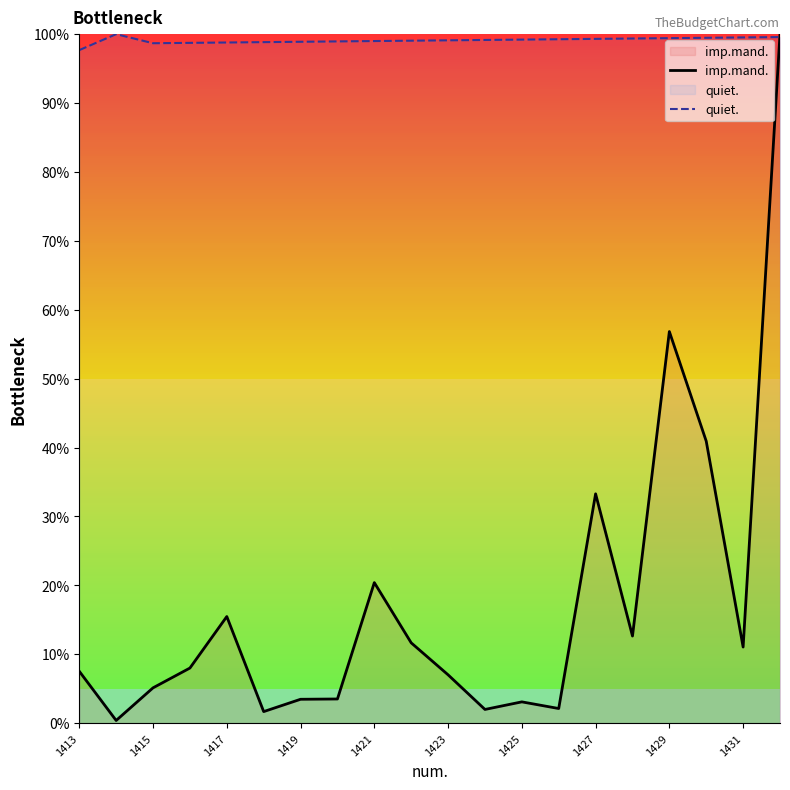

The imp.mand. series shows 3.1 at 1425. True or false?

True